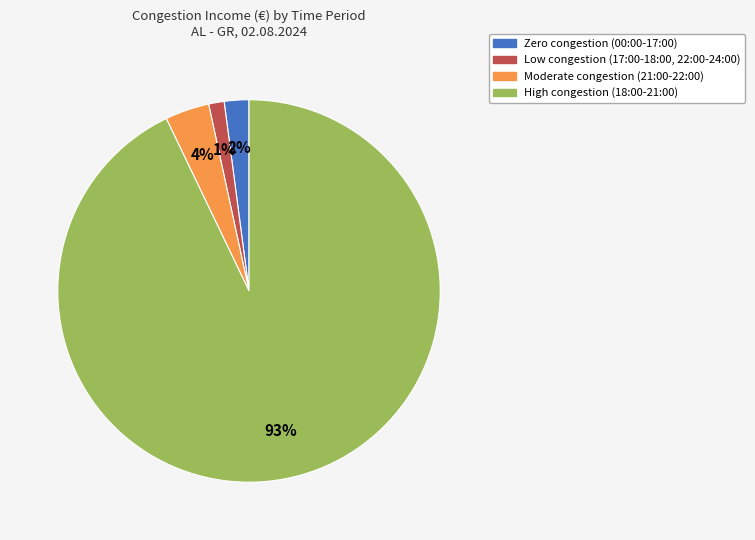

Is there any slice that represents more than half of the pie?

Yes